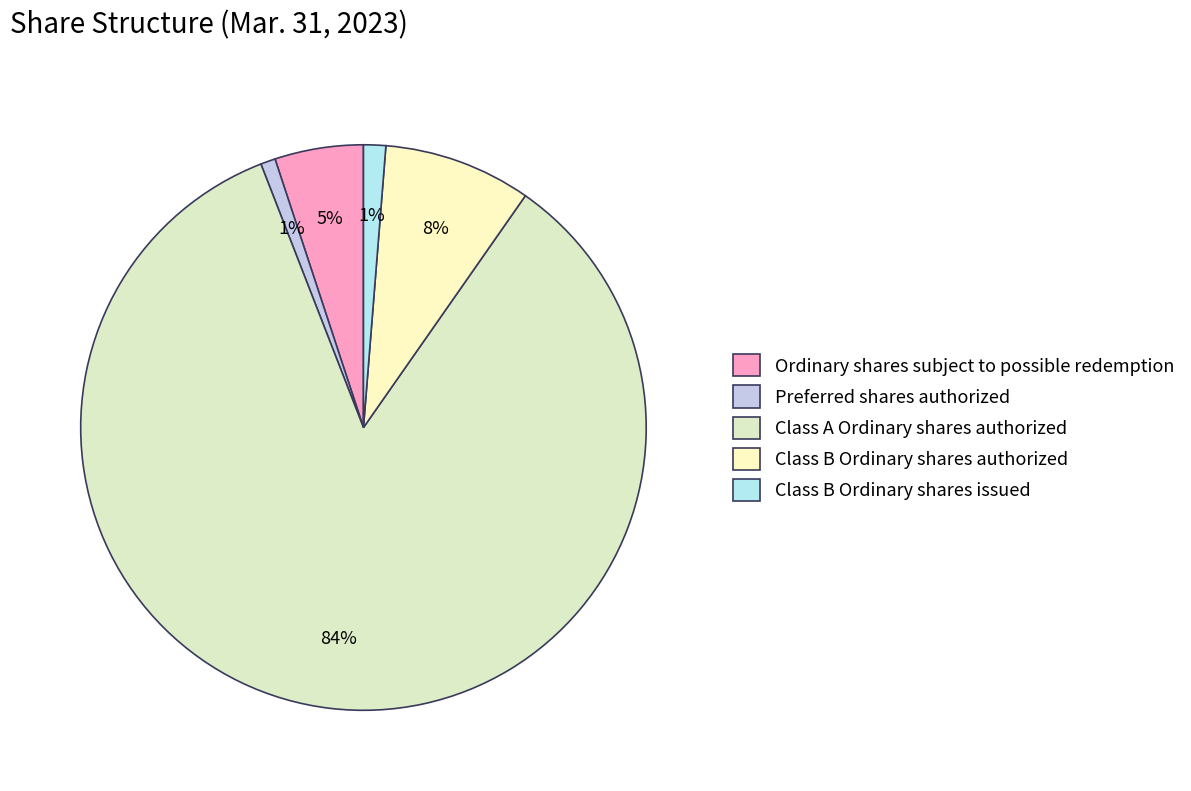

Between Class A Ordinary shares authorized and Ordinary shares subject to possible redemption, which is larger?

Class A Ordinary shares authorized